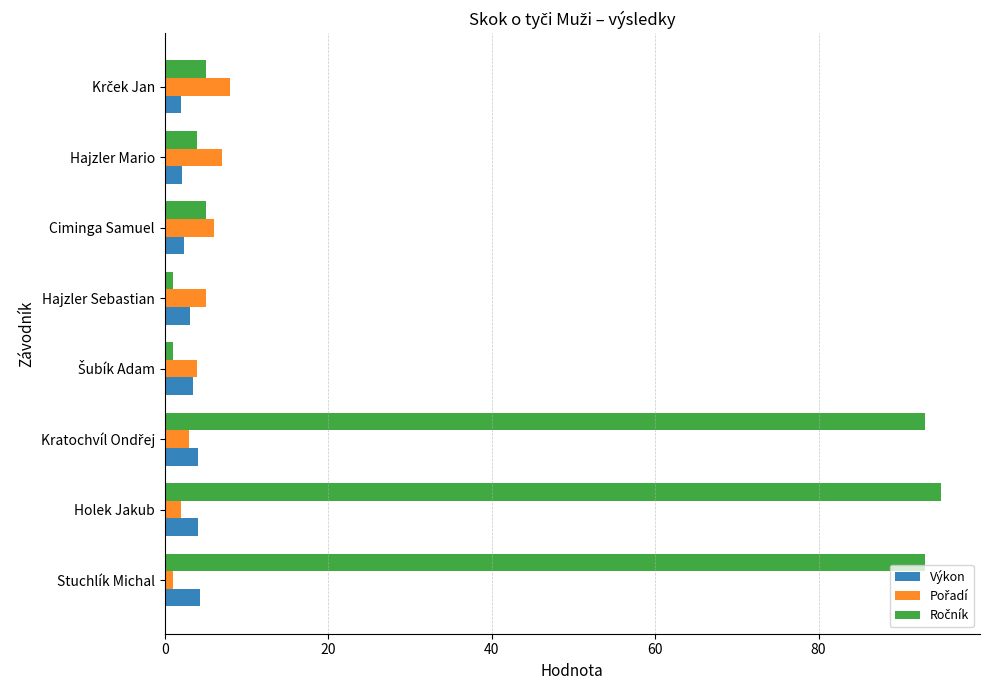

What is the average value of the Výkon series?

3.2